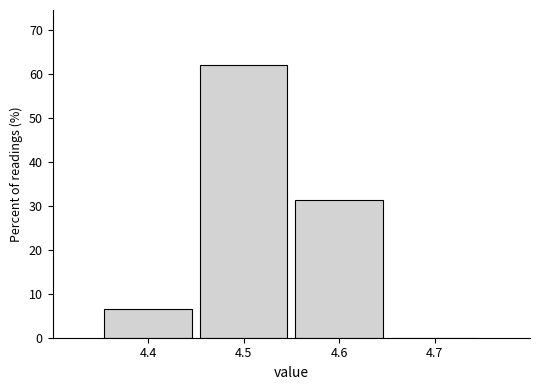

Reading left to right, transcribe this chart: for each bar, give the range it covers on the x-axis and its height. The values are not printed on the chart, so give them approximately, as read against the axis.

4.35 to 4.45: 7
4.45 to 4.55: 62
4.55 to 4.65: 31
4.65 to 4.75: 0